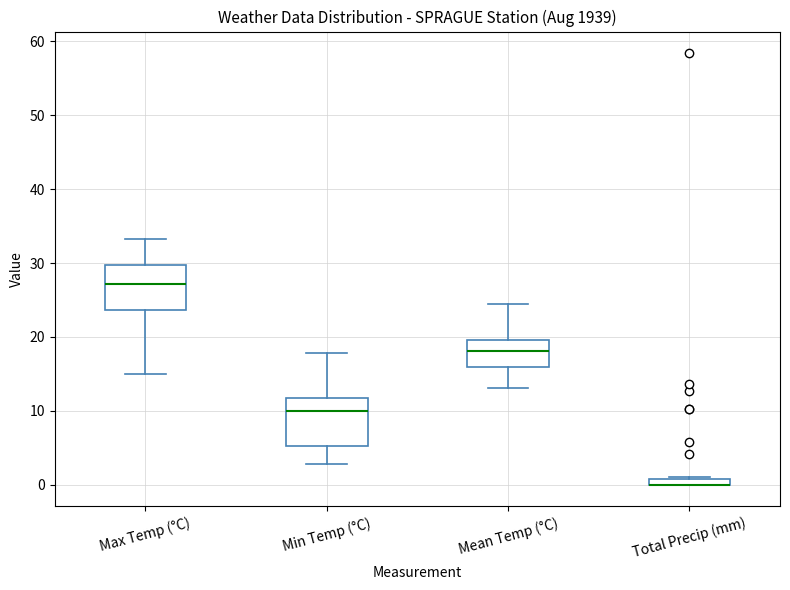

Where is the upper edge of the box for Mean Temp (°C) on the y-axis? The values are not printed on the chart, so give them approximately, as read against the axis.

20